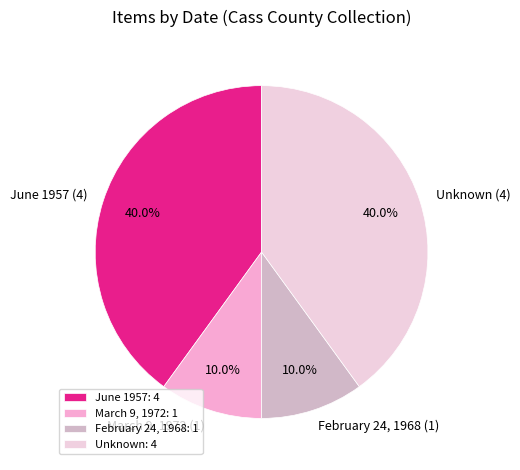

Approximately how many times larger is the value at June 1957 (4) compared to Unknown (4)?

1.0